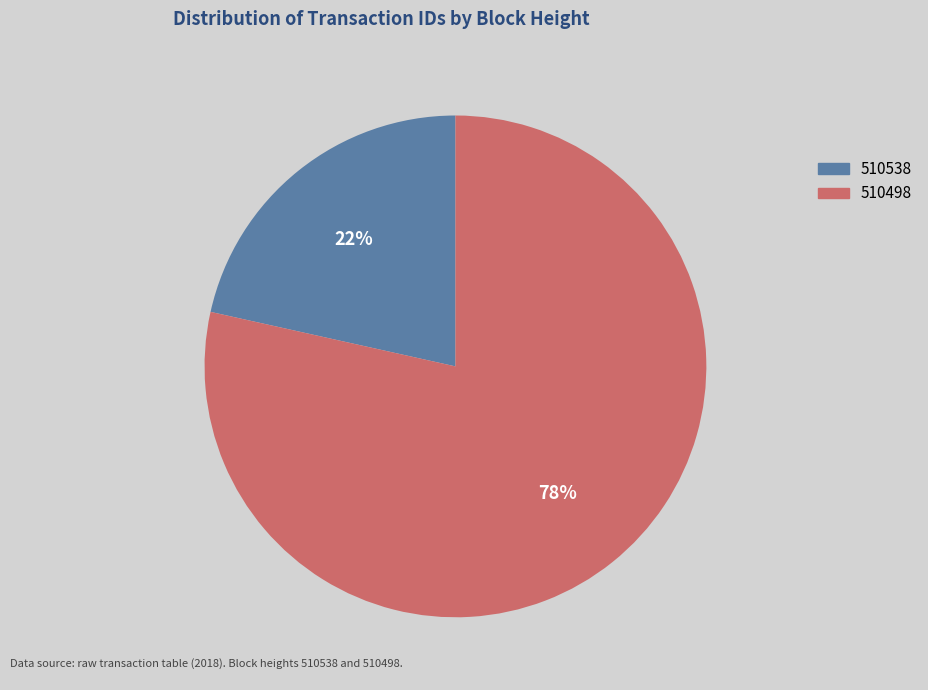

Is 510498 the majority of the pie?

Yes